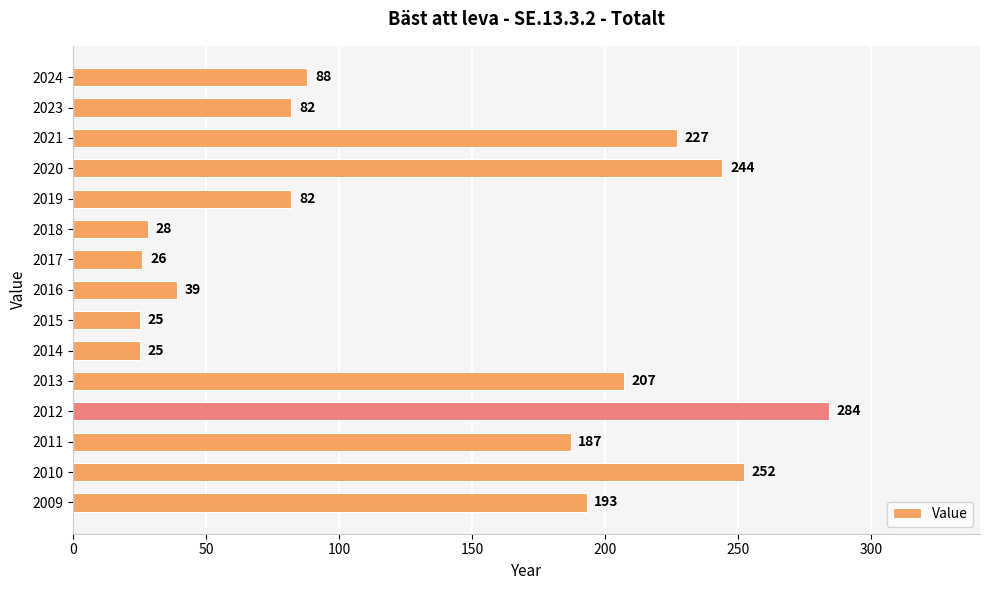

Reading bottom to top, transcribe all the data shown in this chart.

193	252	187	284	207	25	25	39	26	28	82	244	227	82	88